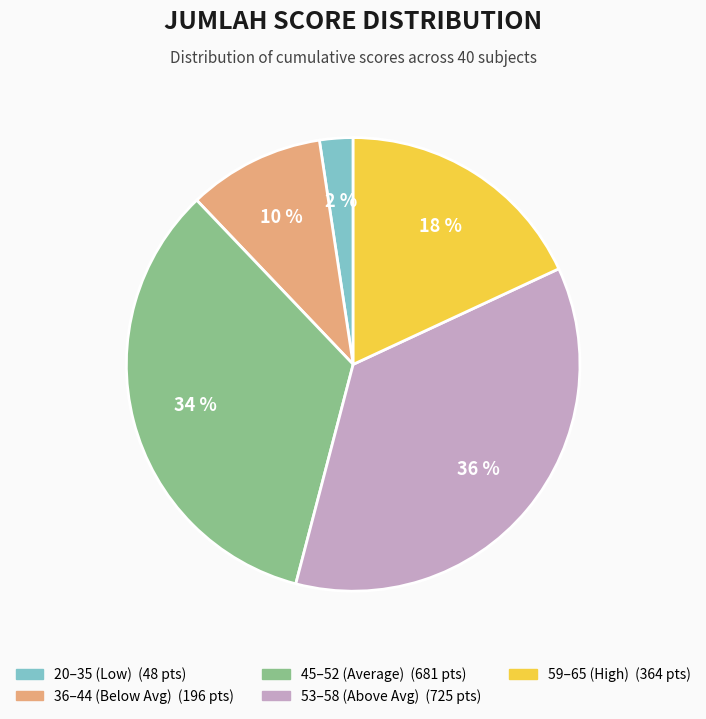

To the nearest percent, what is the average slice percentage?

20%